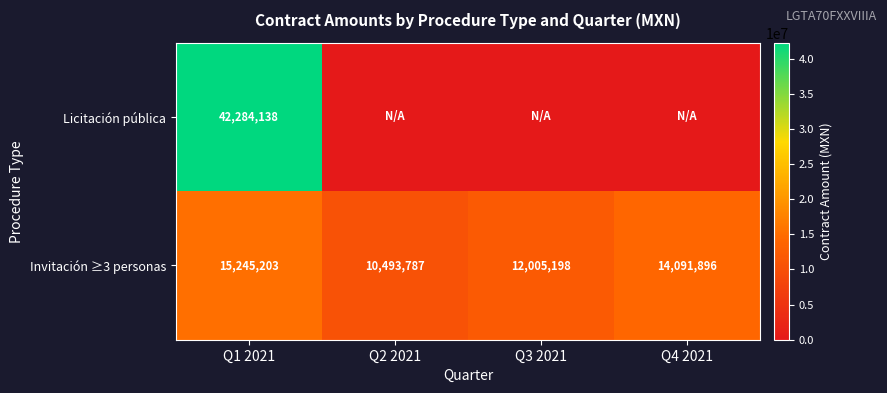

List the labels in order of Invitación ≥3 personas value, largest first.

Q1 2021, Q4 2021, Q3 2021, Q2 2021